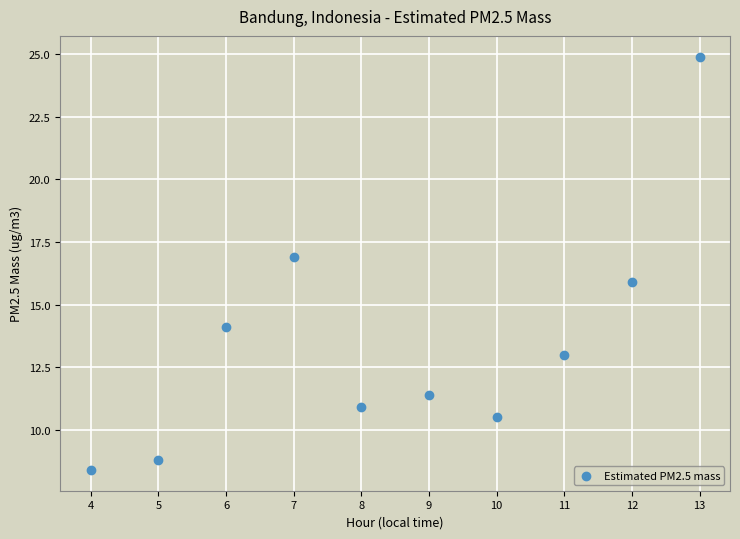

What is the range of X values (max minus min)?

9.0